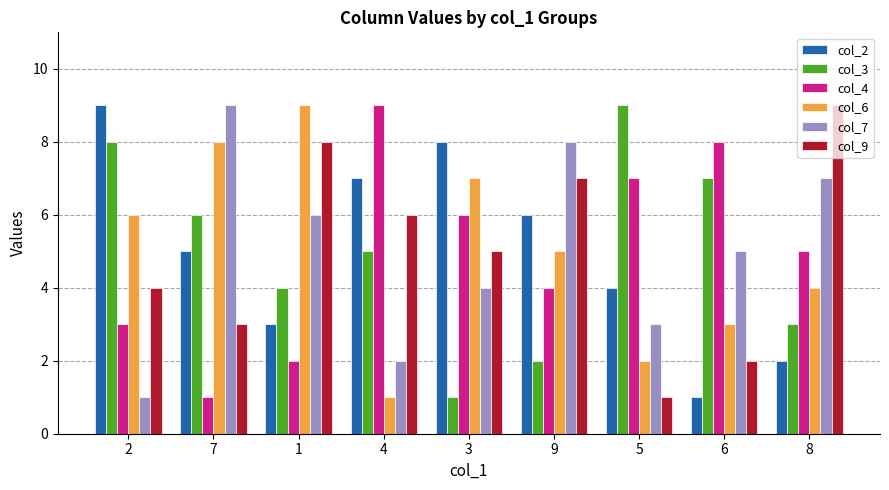

How many data points does each series have?

9